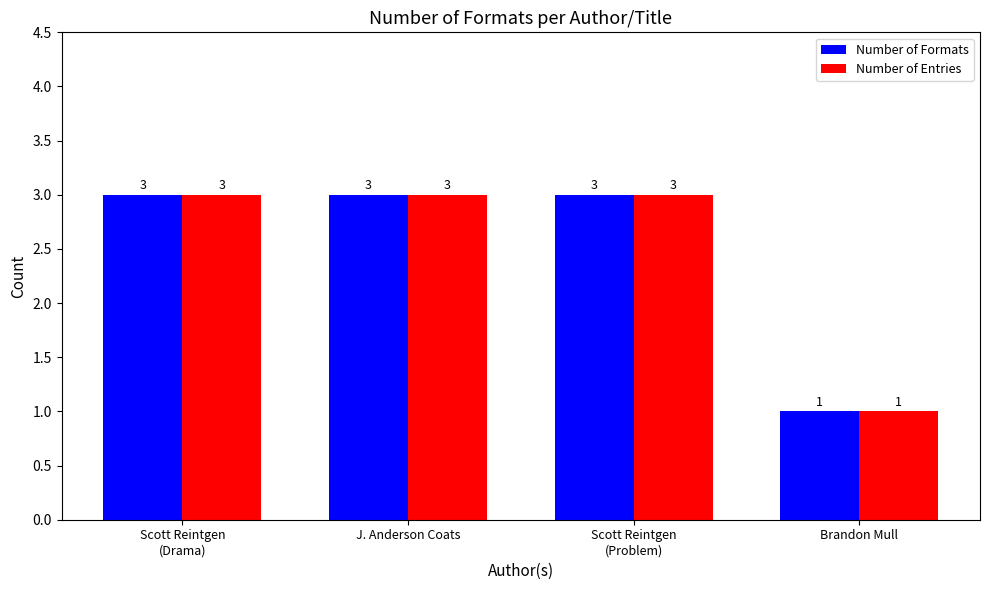

Which category has the lowest value across all series?

Brandon Mull